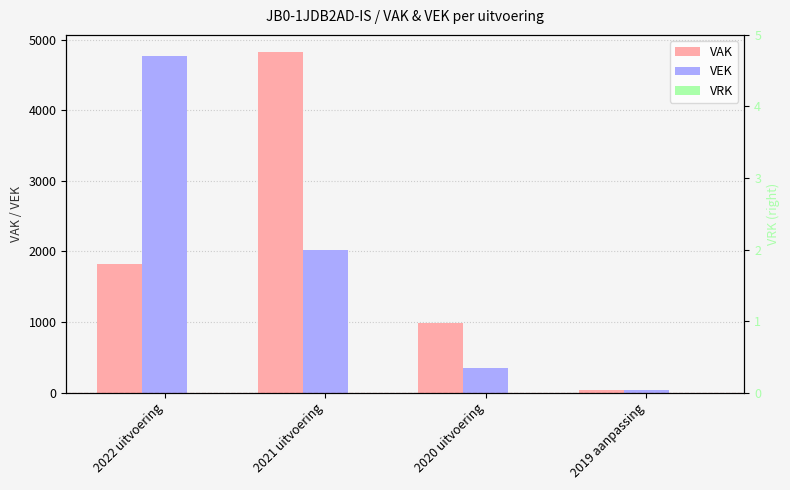

Which series has the largest range (max minus min)?

VAK